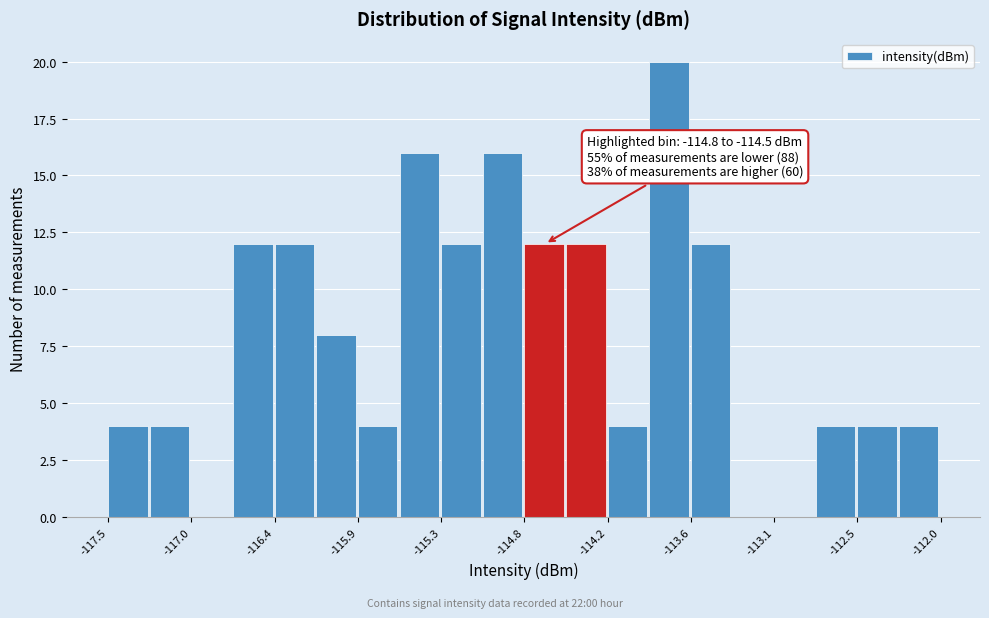

Read against the x-axis, roughly where is the centre of the tallest bar?

-113.8